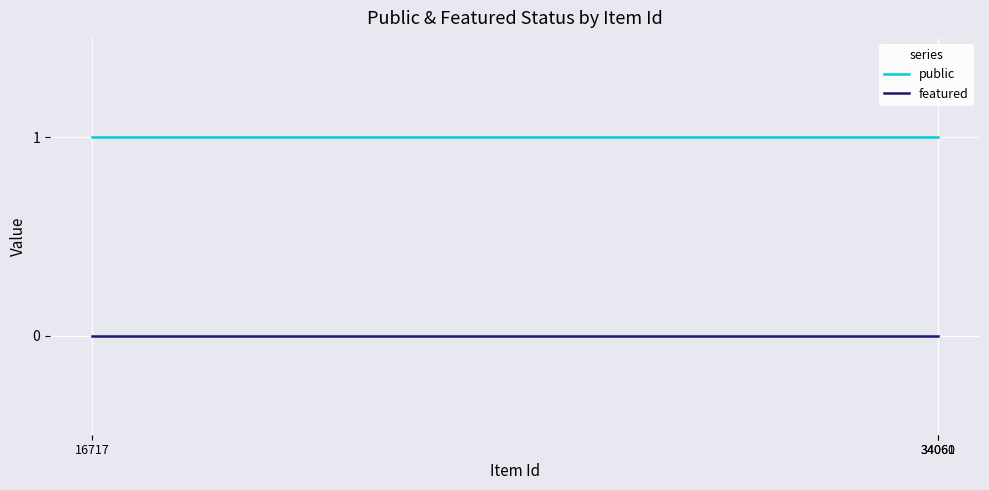

List the series in order of their peak value, lowest first.

featured, public